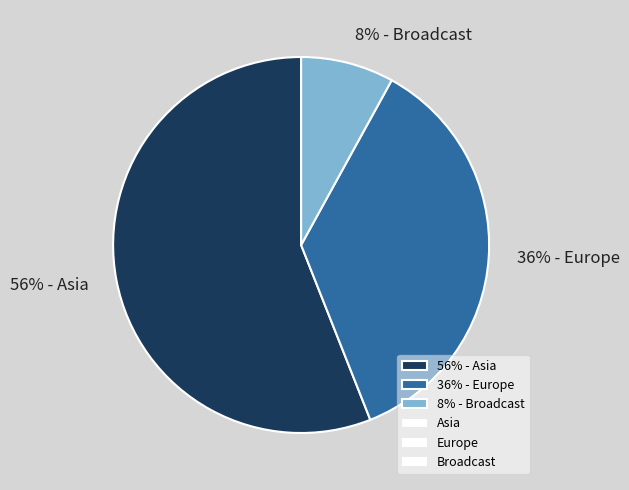

What is the majority slice?

56% - Asia